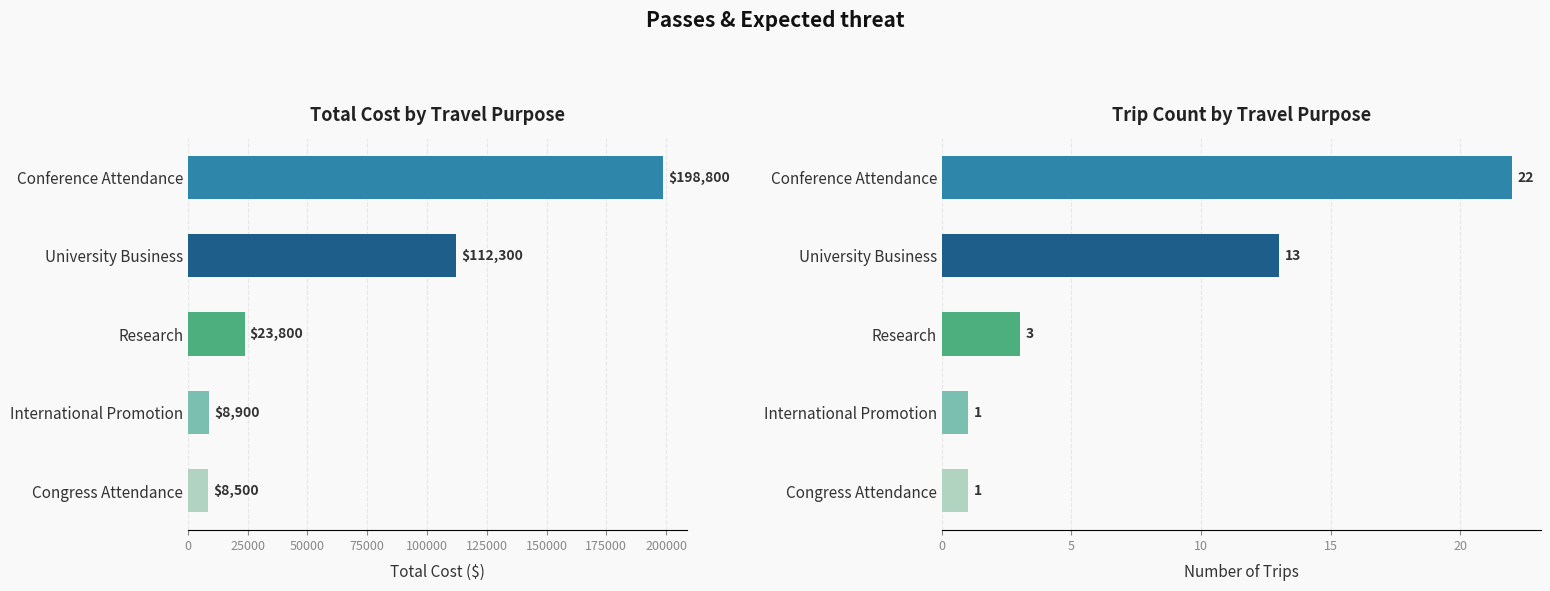

How many values in the Total Cost series exceed 23800?

2